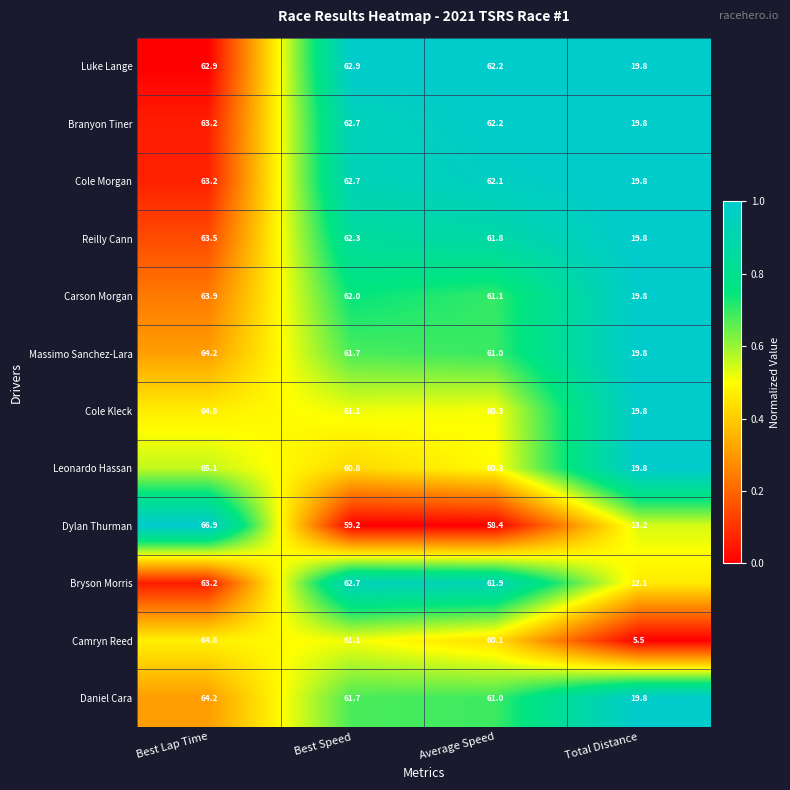

Count the number of categories in the chart.

4